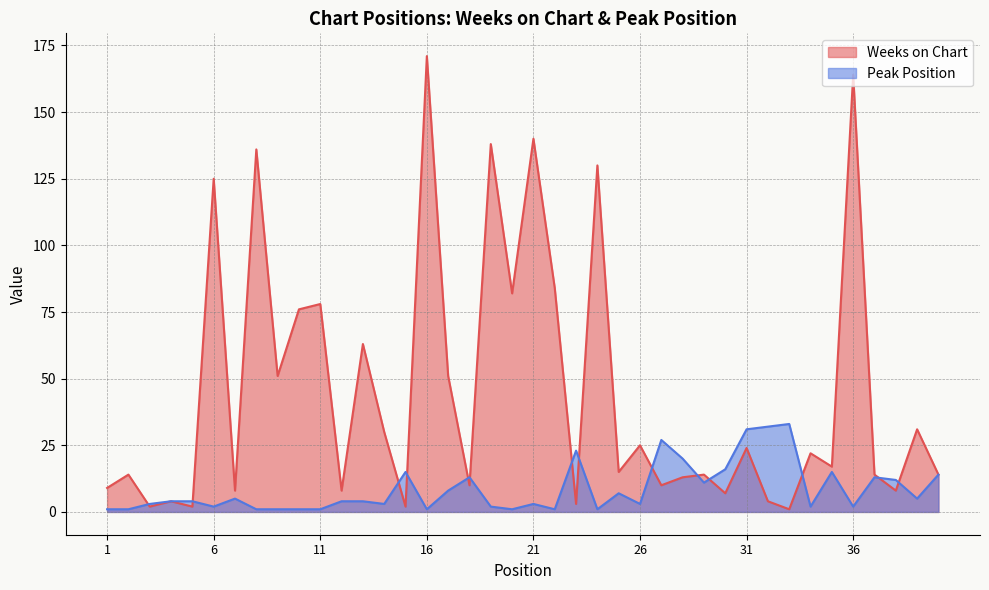

The value of Weeks on Chart at 27 is 17. True or false?

False